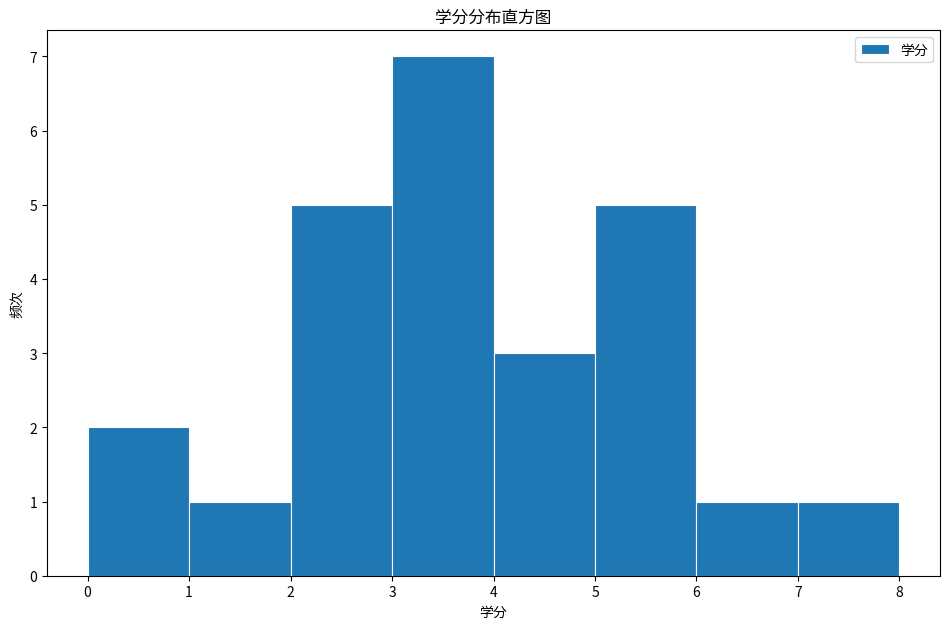

What is the height of the bar covering 1 to 2 on the x-axis? The values are not printed on the chart, so give them approximately, as read against the axis.

1